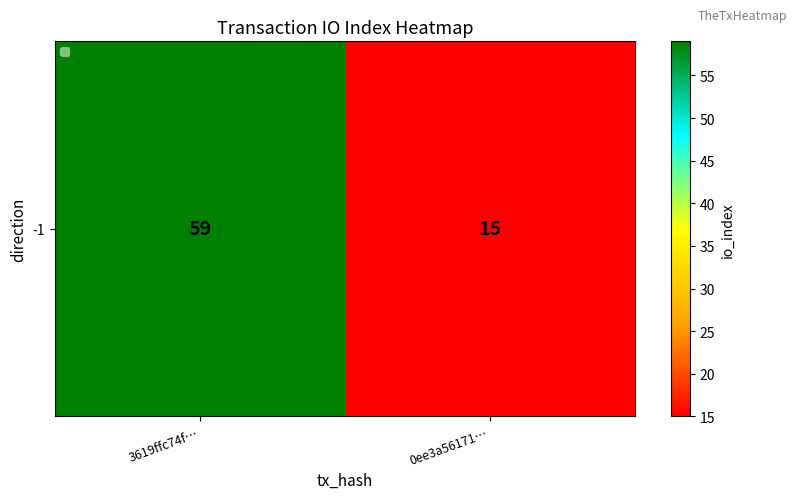

Rank the categories by value from highest to lowest.

3619ffc74f…, 0ee3a56171…